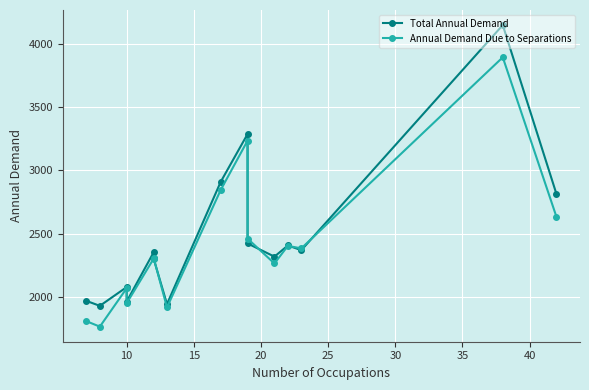

Reading right to left, transcribe all the data shown in this chart.

Total Annual Demand: 2813	4146	2371	2408	2320	2424	3287	2910	1946	2306	2353	1966	2080	1932	1971
Annual Demand Due to Separations: 2633	3892	2385	2405	2266	2462	3235	2846	1920	2312	2303	1953	2071	1768	1811